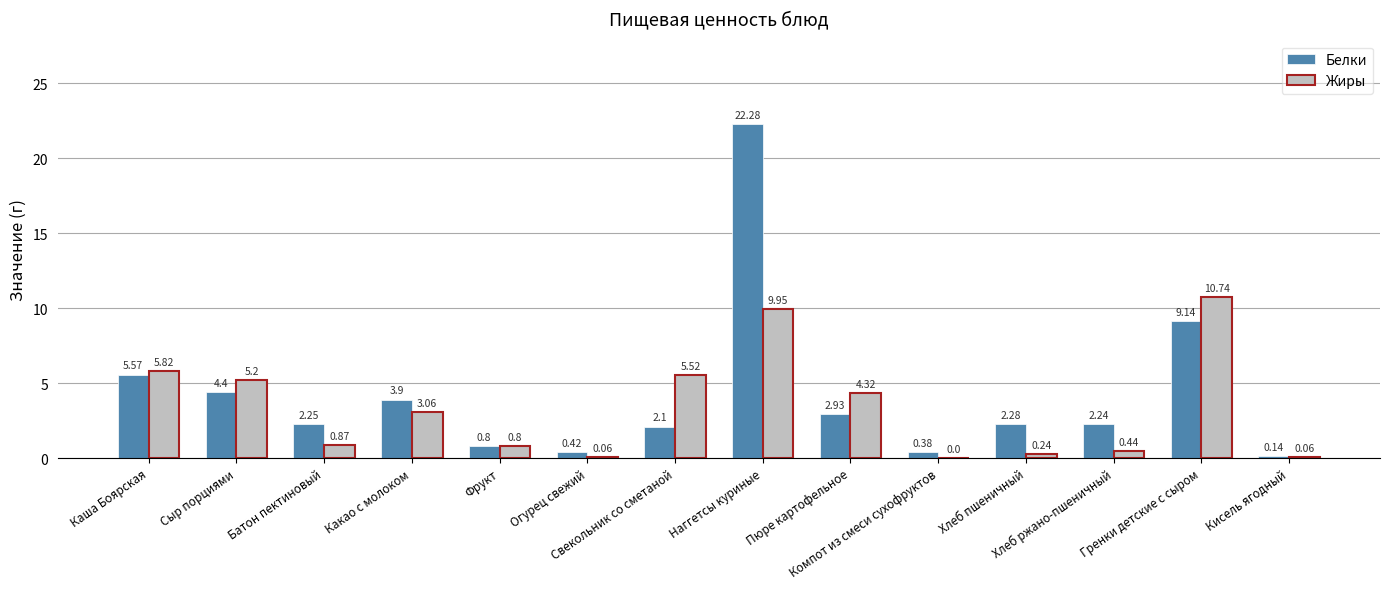

Which series has the largest total across all categories?

Белки